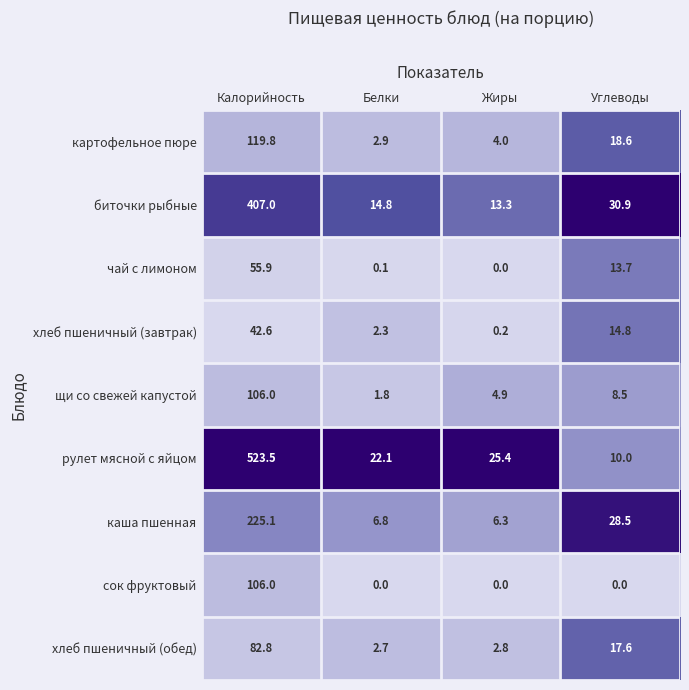

The value of биточки рыбные at Белки is 14.8. True or false?

True